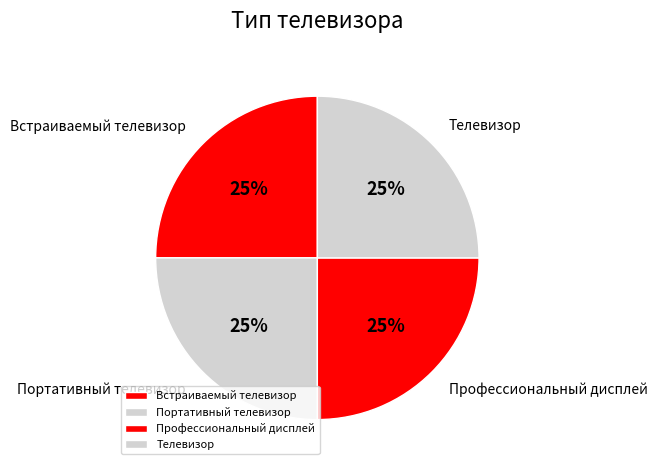

Approximately how many times larger is the value at Телевизор compared to Профессиональный дисплей?

1.0